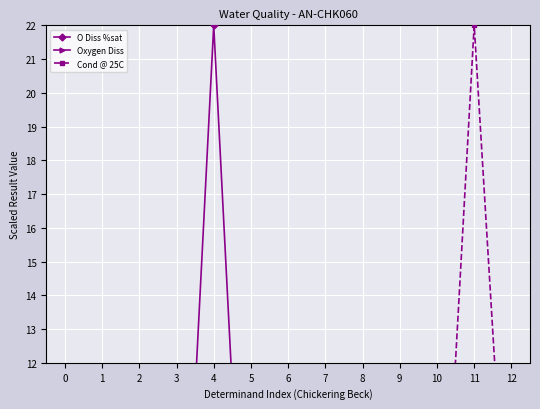

What are all the series names shown in the legend?

O Diss %sat, Oxygen Diss, Cond @ 25C